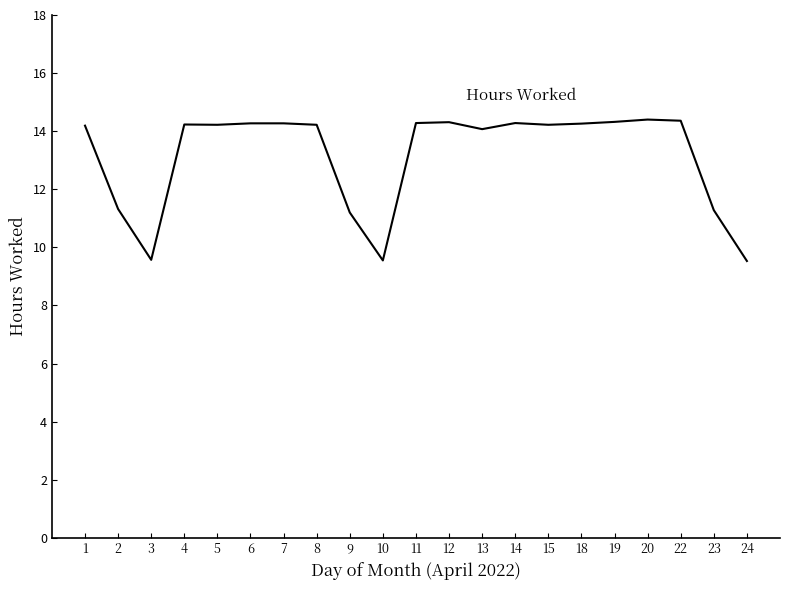

At which label does the data first exceed 14?

1